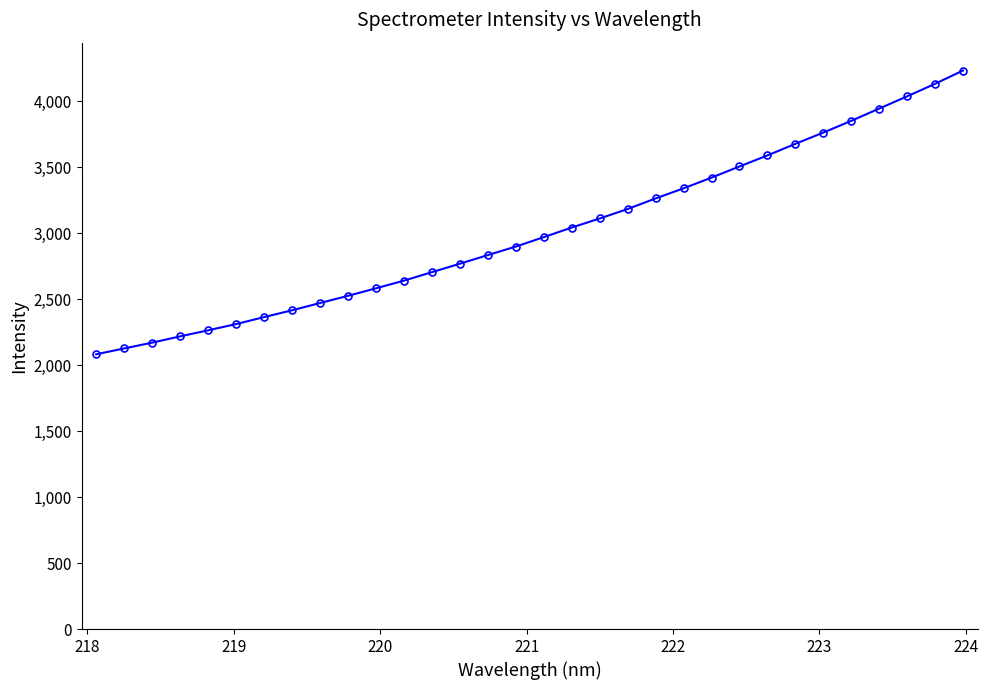

What is the average value?

3015.1